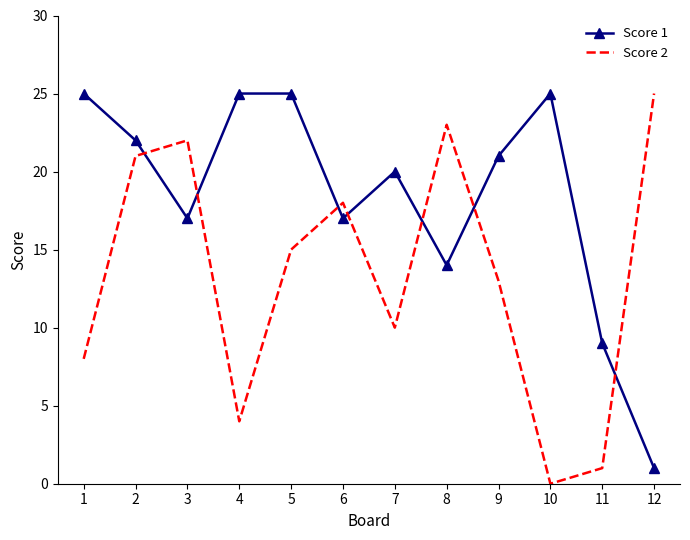

How many intersections are there between Score 1 and Score 2?

7